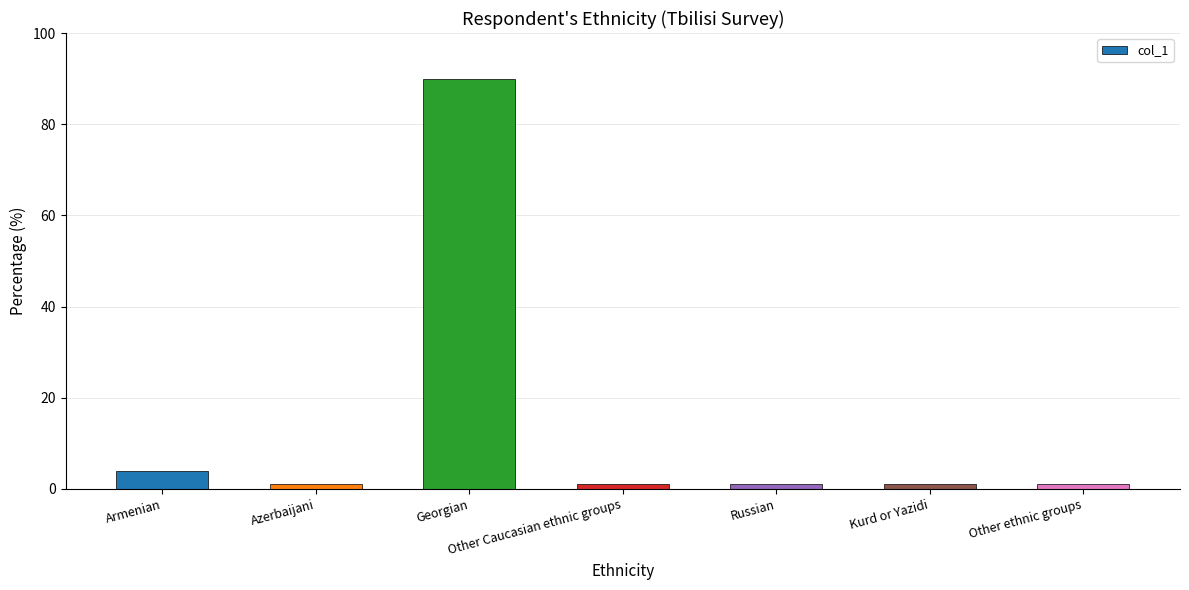

At which label is the value closest to 45?

Armenian